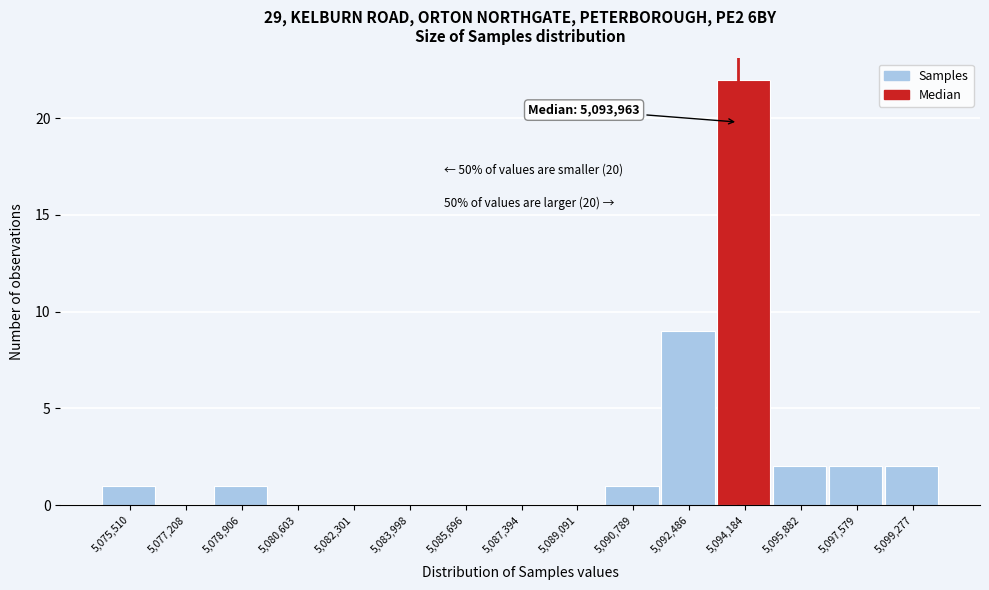

Over which range of the x-axis is the bar tallest?

5093400 to 5095000